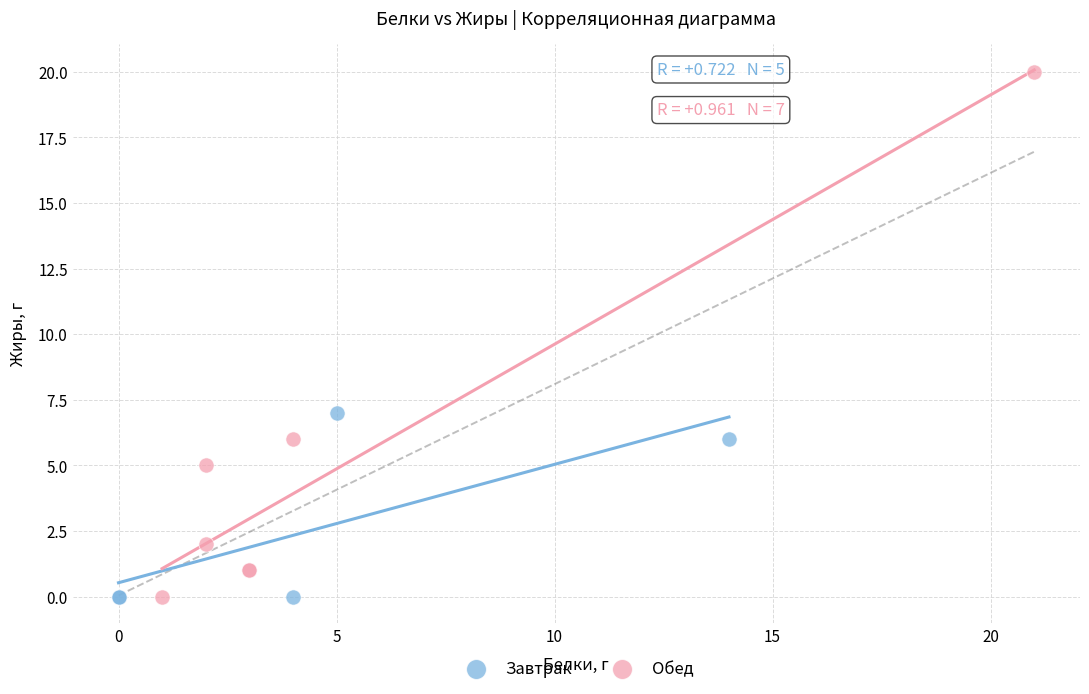

Which series contains the highest Y value?

Обед